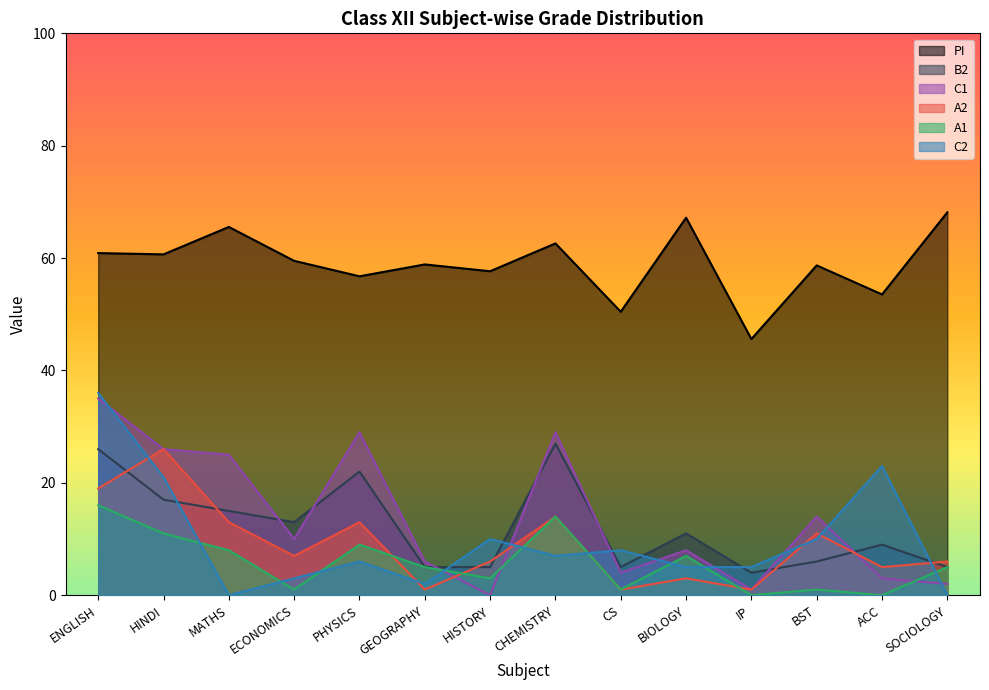

What is the greatest value displayed?

68.2